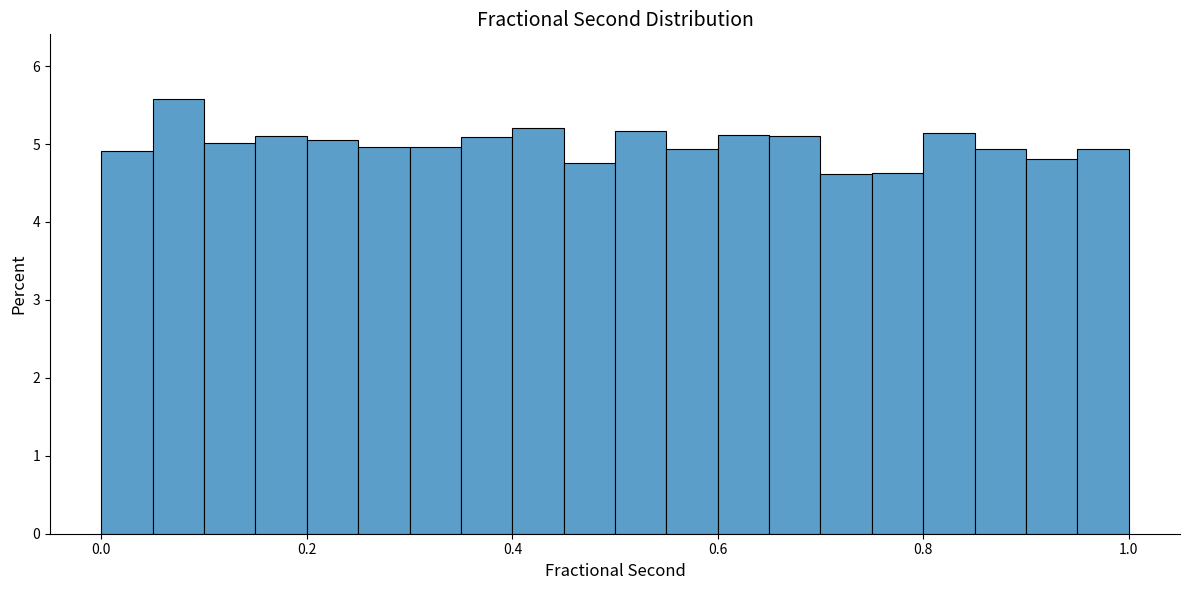

Around what value on the x-axis is the tallest bar? Give the approximate position of its centre, as read against the axis.

0.08